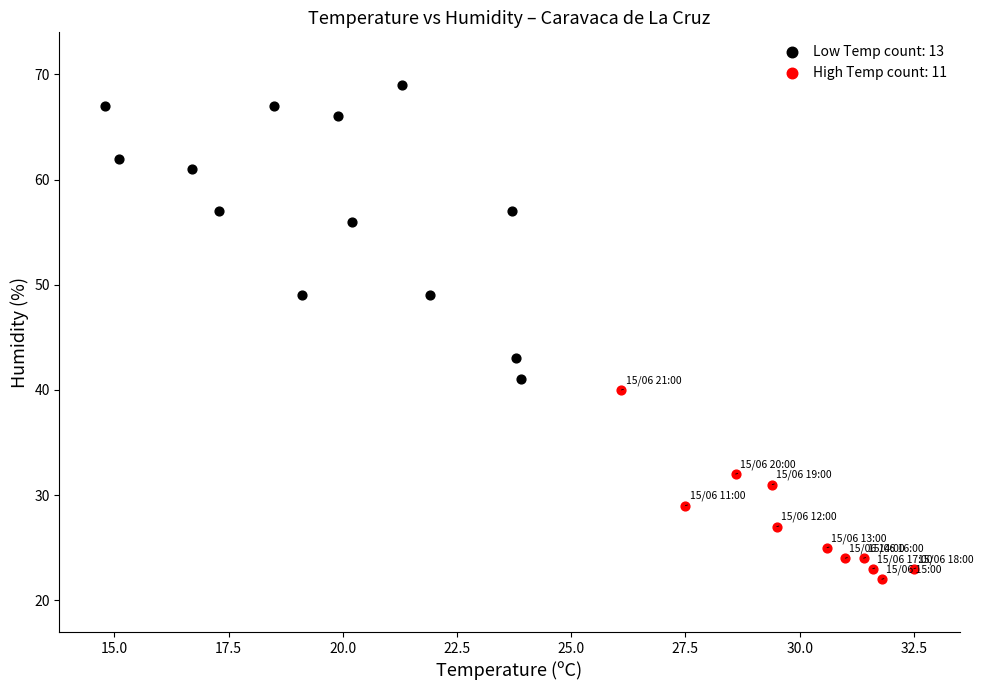

Which series has the largest Y range (max minus min)?

Low Temp count: 13